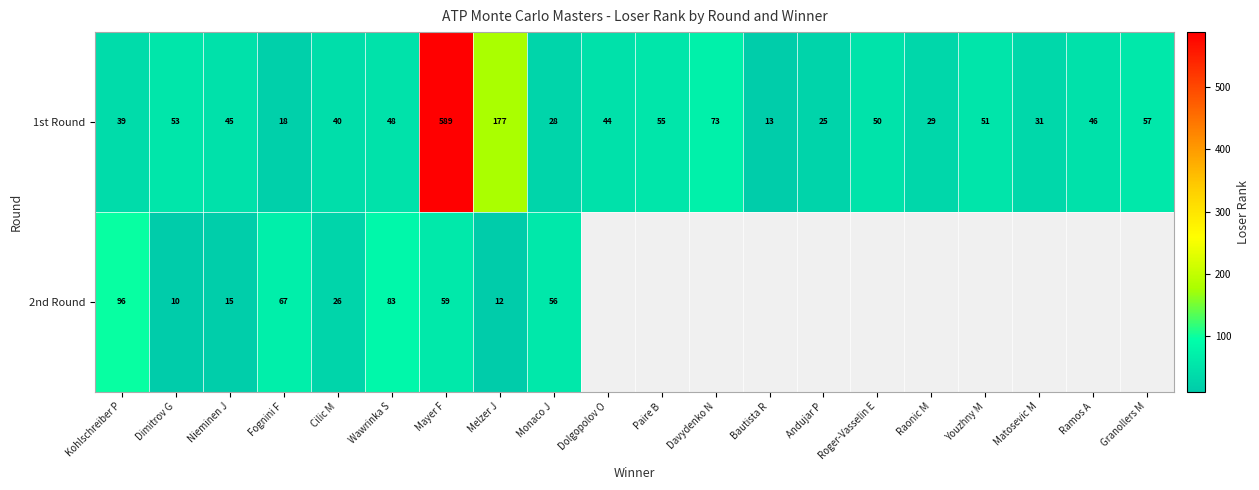

The 1st Round series shows 9 at Bautista R. True or false?

False